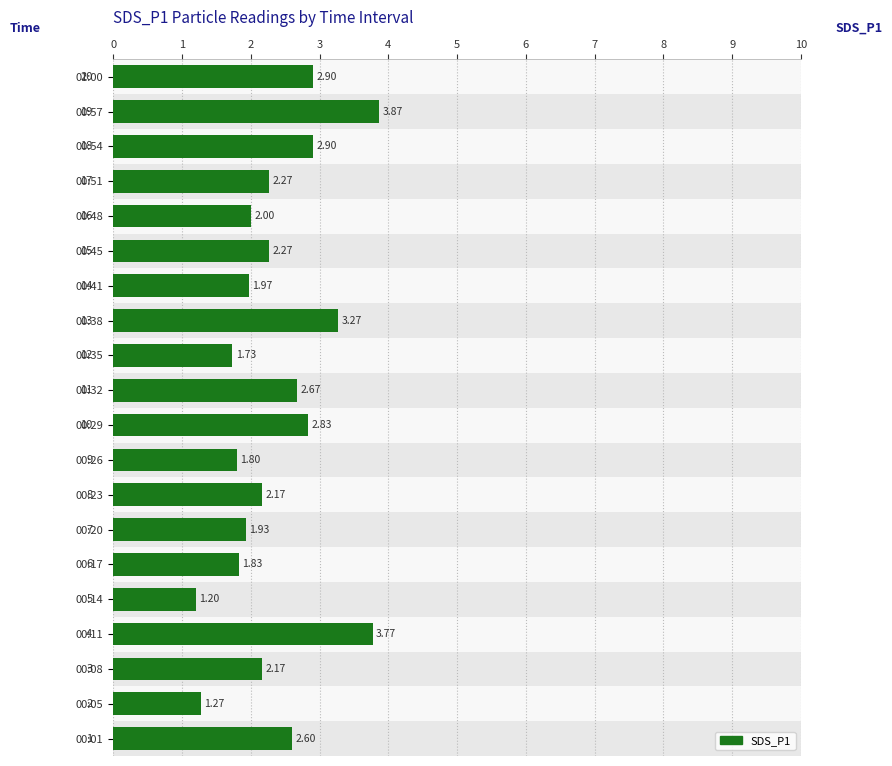

What is the sum of all values?

47.4